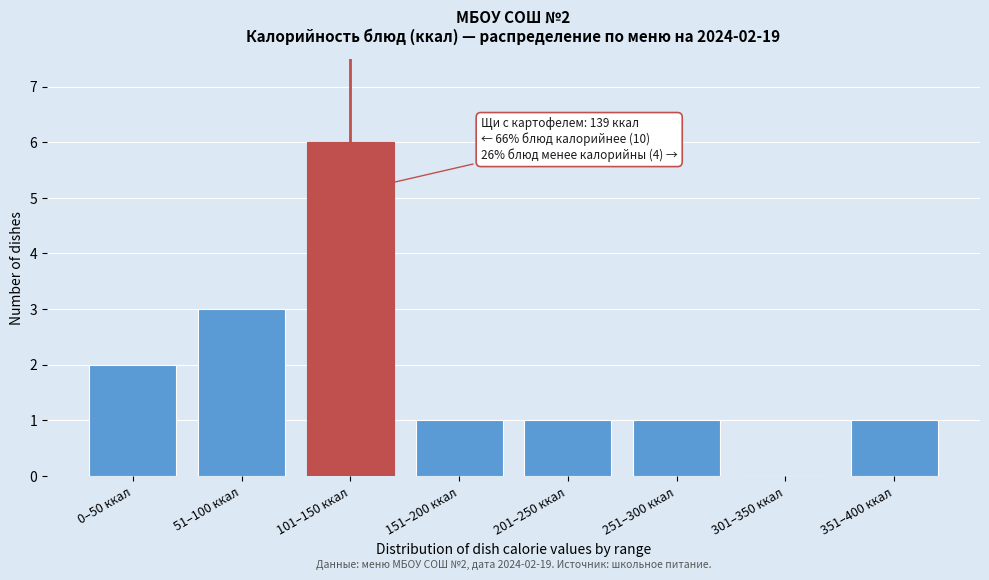

Reading left to right, transcribe all the data shown in this chart.

0–50 ккал=2	51–100 ккал=3	101–150 ккал=6	151–200 ккал=1	201–250 ккал=1	251–300 ккал=1	301–350 ккал=0	351–400 ккал=1